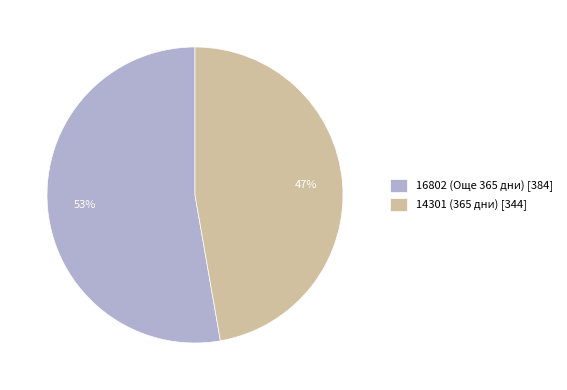

Is it true that 16802 (Още 365 дни) is 39% of the pie?

False